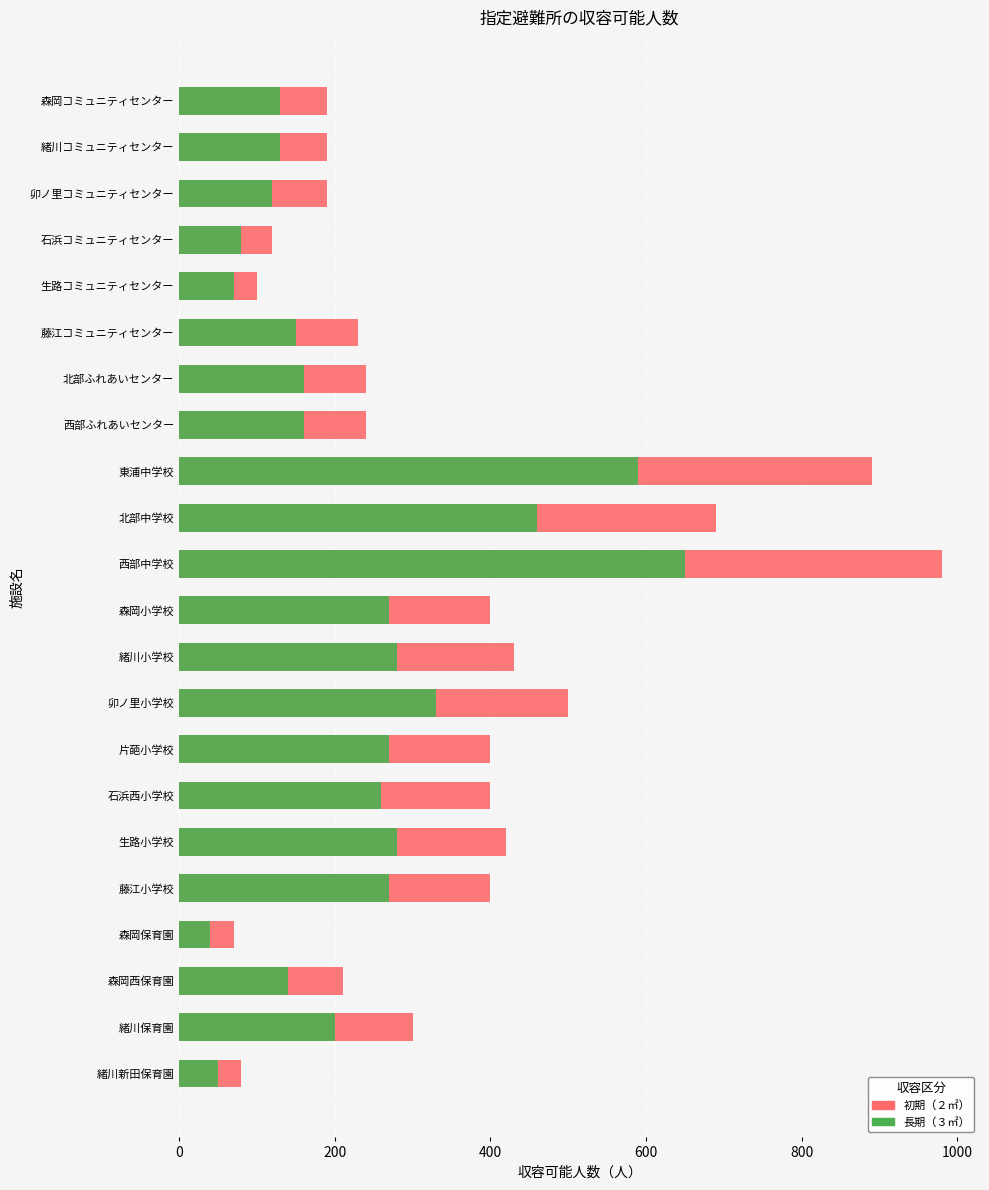

Reading left to right, list all the values displayed in this chart.

初期（２㎡）: 190	190	190	120	100	230	240	240	890	690	980	400	430	500	400	400	420	400	70	210	300	80
長期（３㎡）: 130	130	120	80	70	150	160	160	590	460	650	270	280	330	270	260	280	270	40	140	200	50